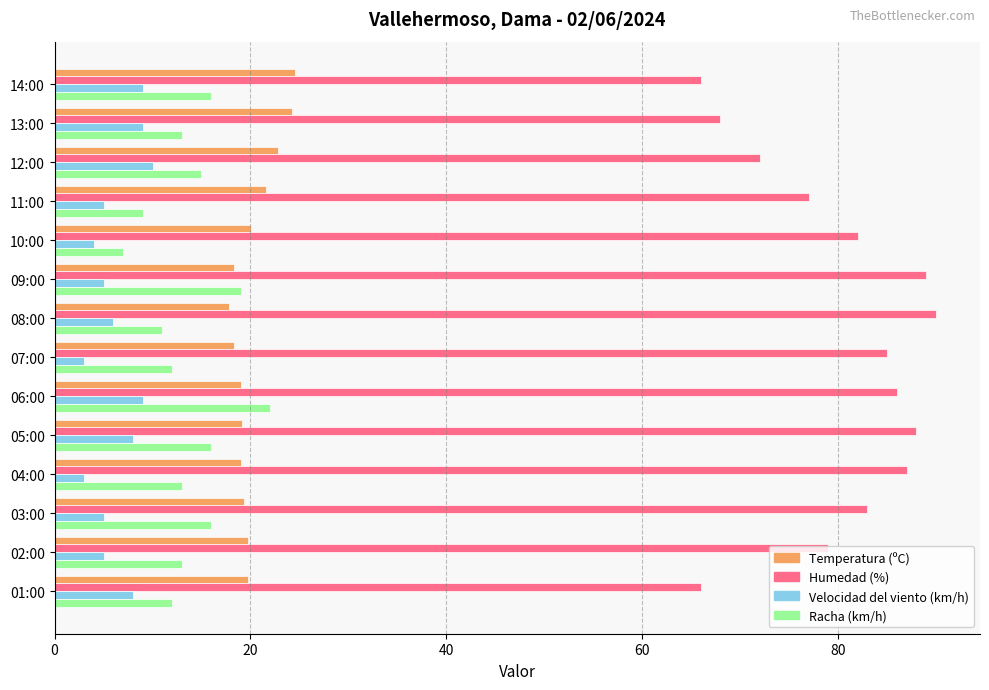

What is the spread (max minus min) of values at 14:00?

57.0